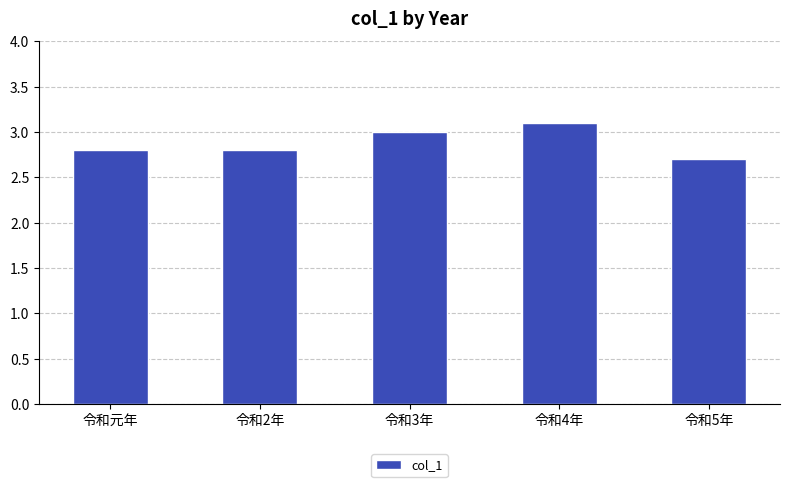

What is the label of the 3rd bar from the left?

令和3年